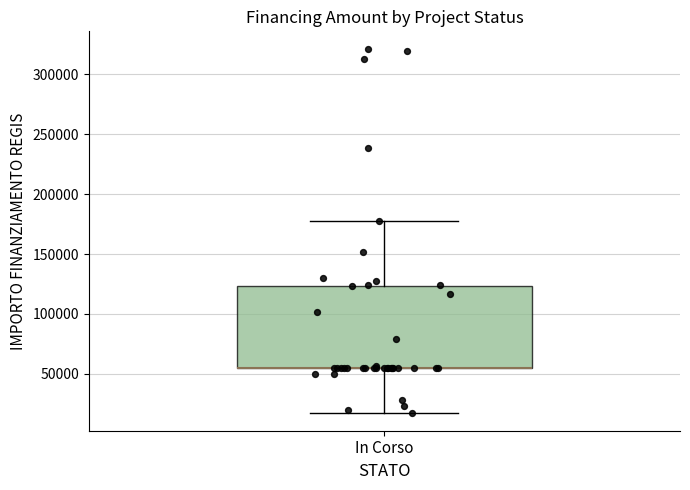

Where is the upper edge of the box for In Corso on the y-axis? The values are not printed on the chart, so give them approximately, as read against the axis.

125000